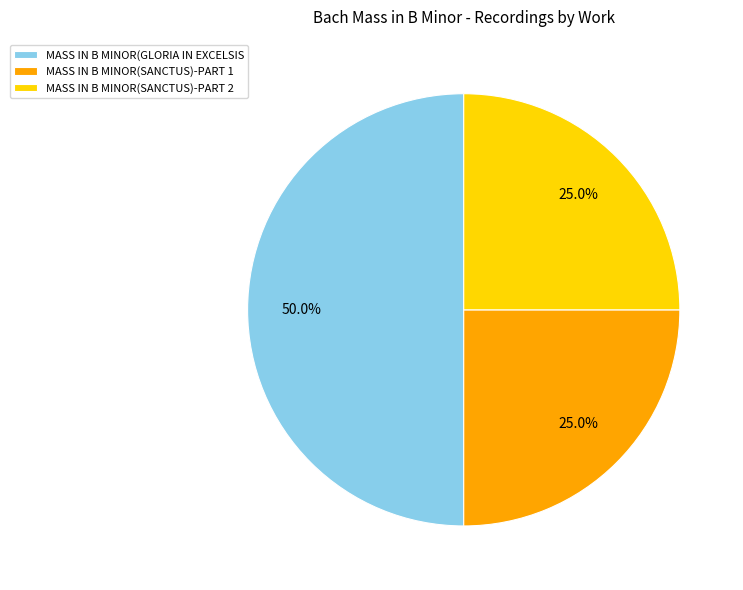

What is the total percentage of MASS IN B MINOR(SANCTUS)-PART 1 and MASS IN B MINOR(GLORIA IN EXCELSIS?

75.0%